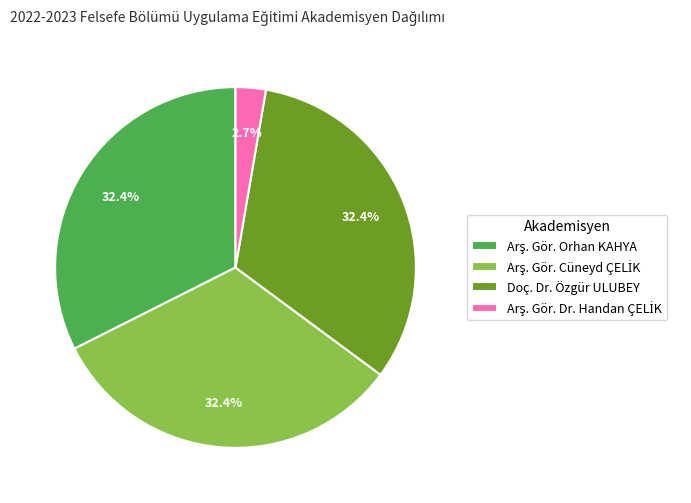

Does any single category account for the majority?

No